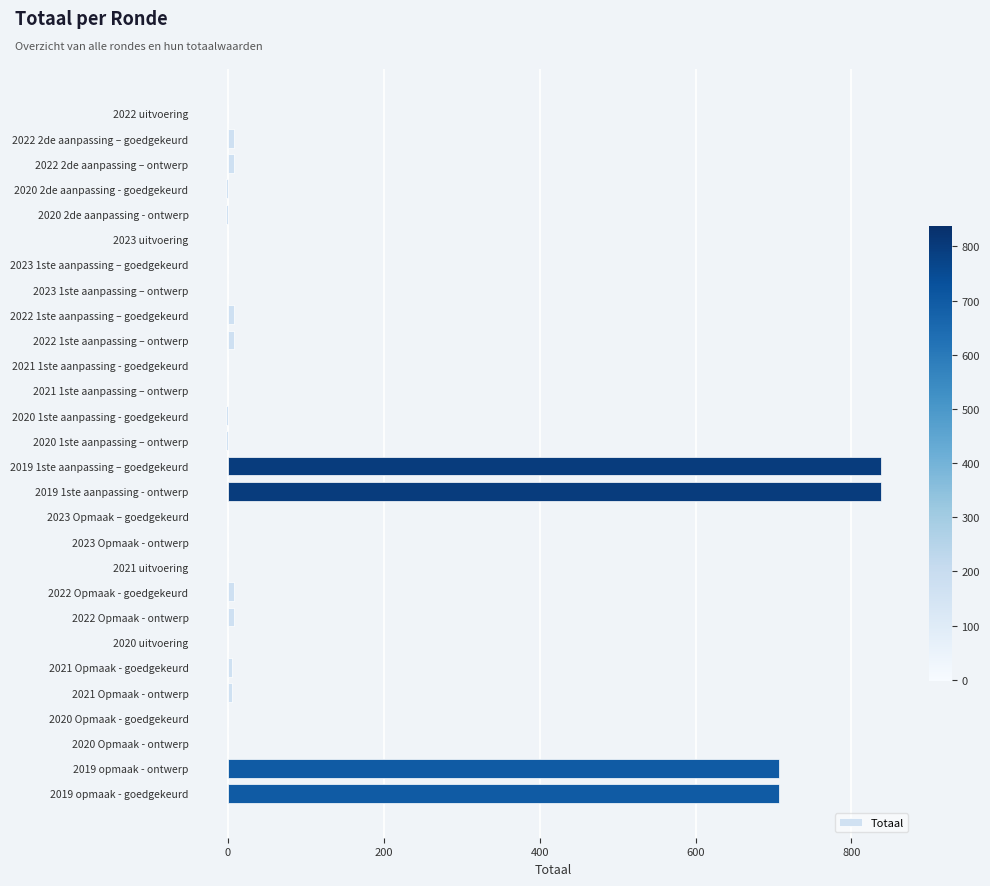

What is the change in value from 2023 1ste aanpassing – ontwerp to 2019 opmaak - goedgekeurd?

+707